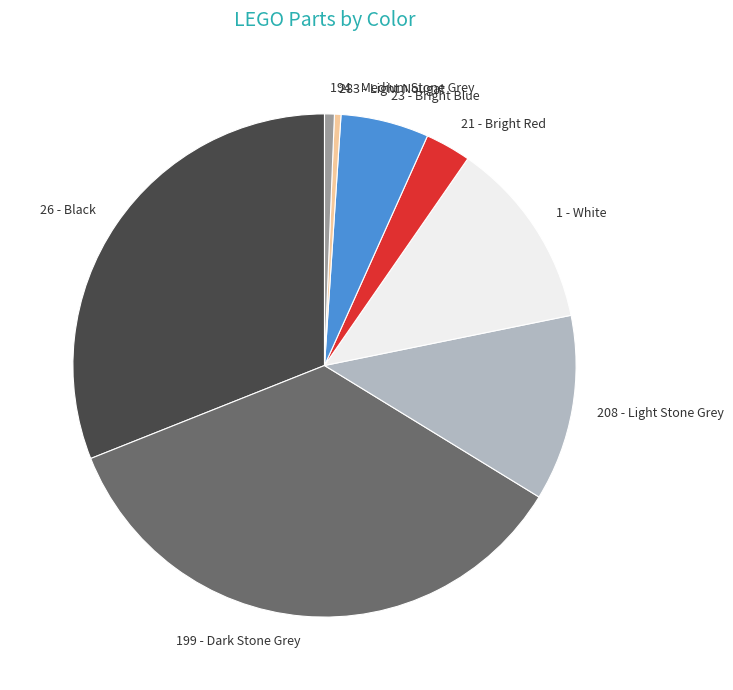

How many segments does this pie chart have?

8